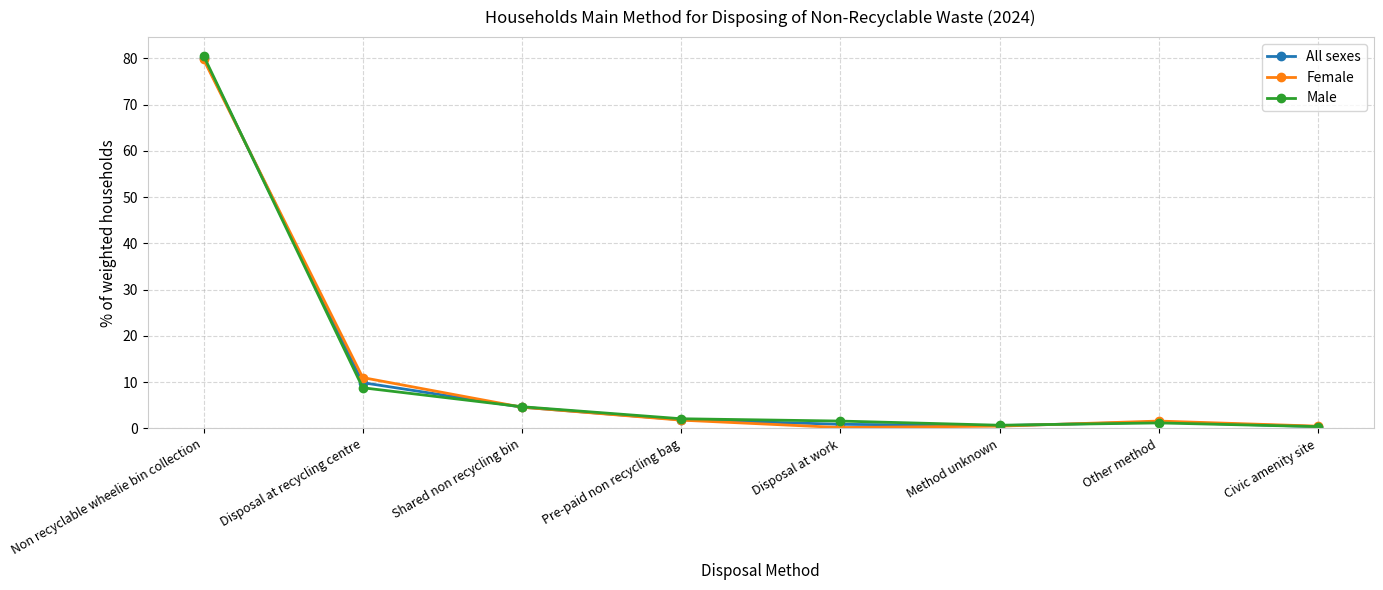

The value of All sexes at Shared non recycling bin is 4.6. True or false?

True